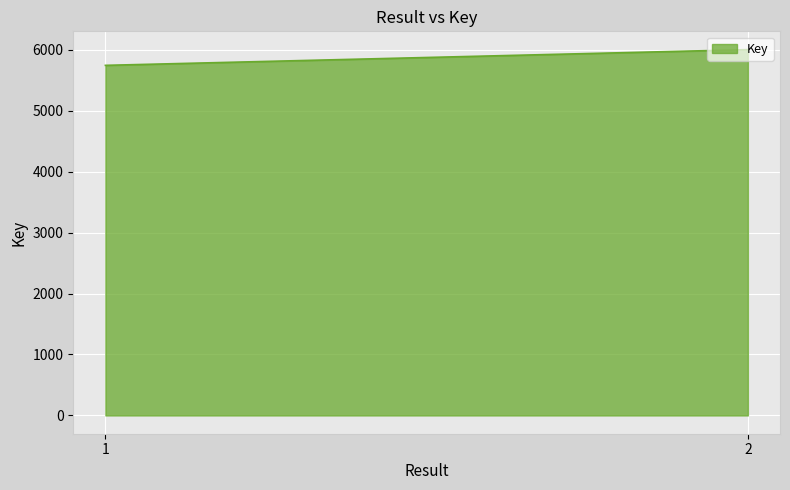

The value at 2 is 6002. True or false?

True